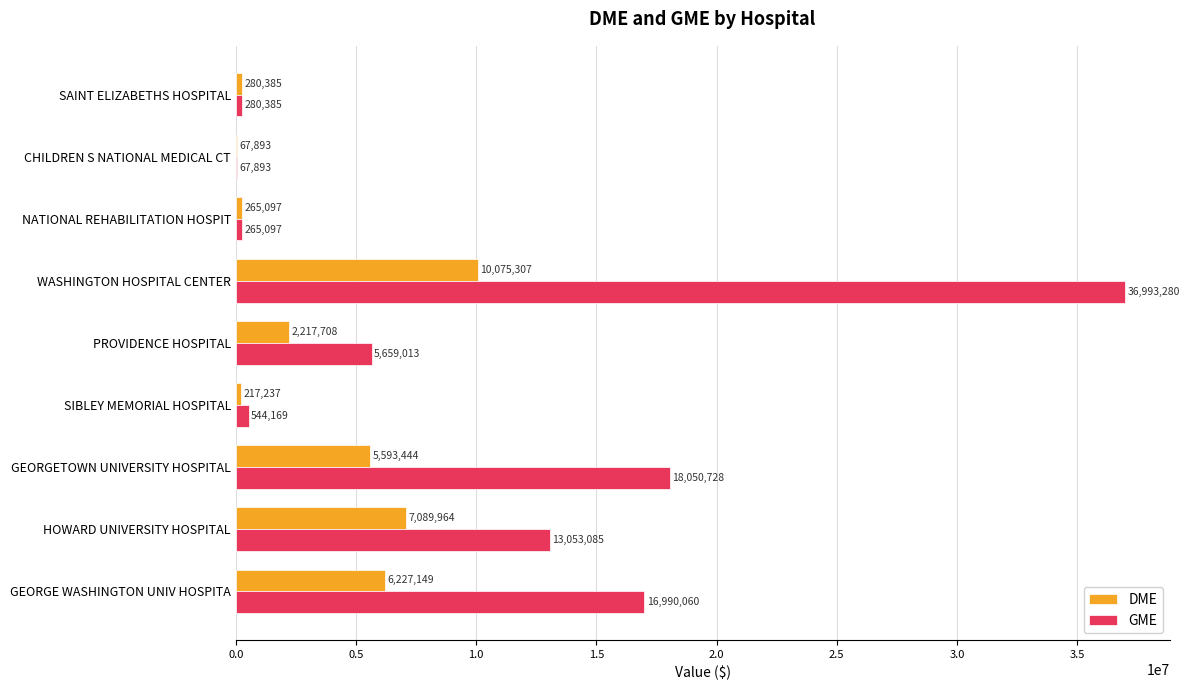

Which series has the widest spread of values?

GME